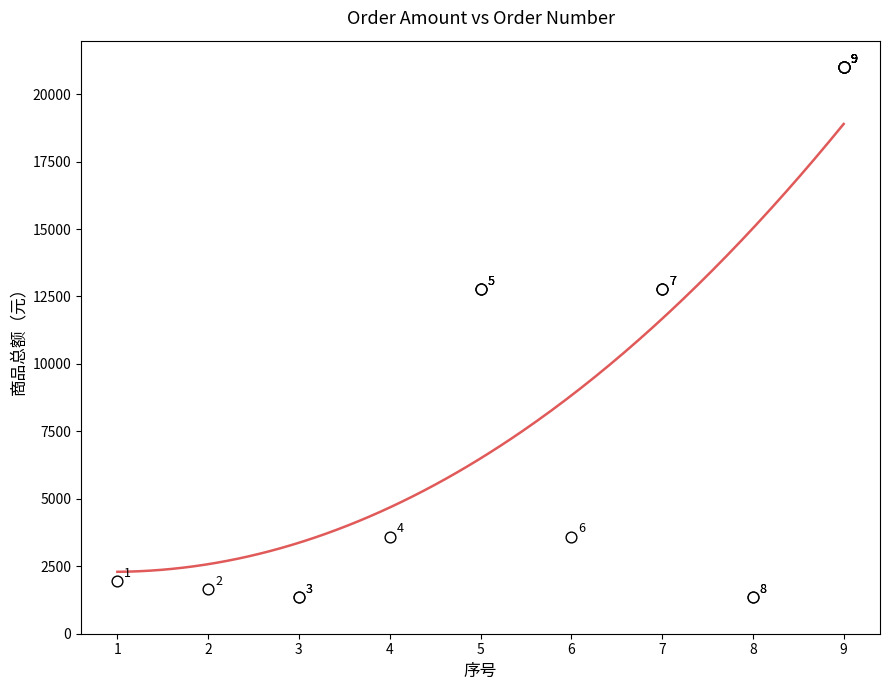

What Y value in the scatter plot is closest to 11174?

12779